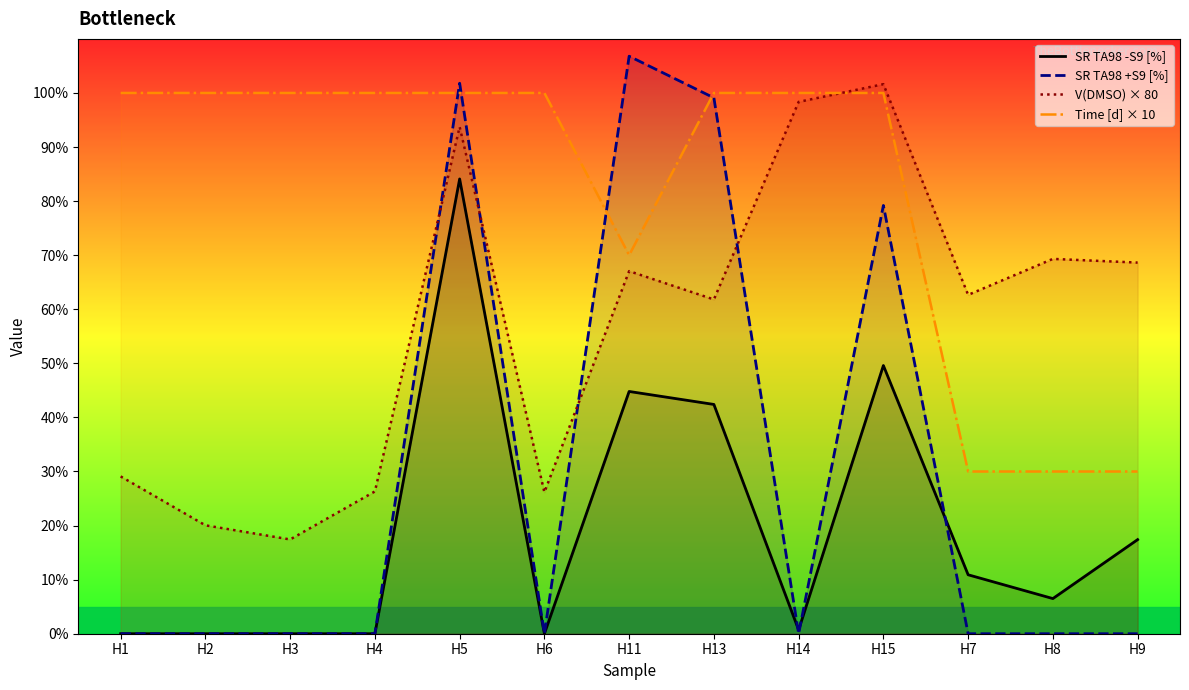

What is the difference between the maximum and second lowest values in the Time [d] × 10 series?

70.0